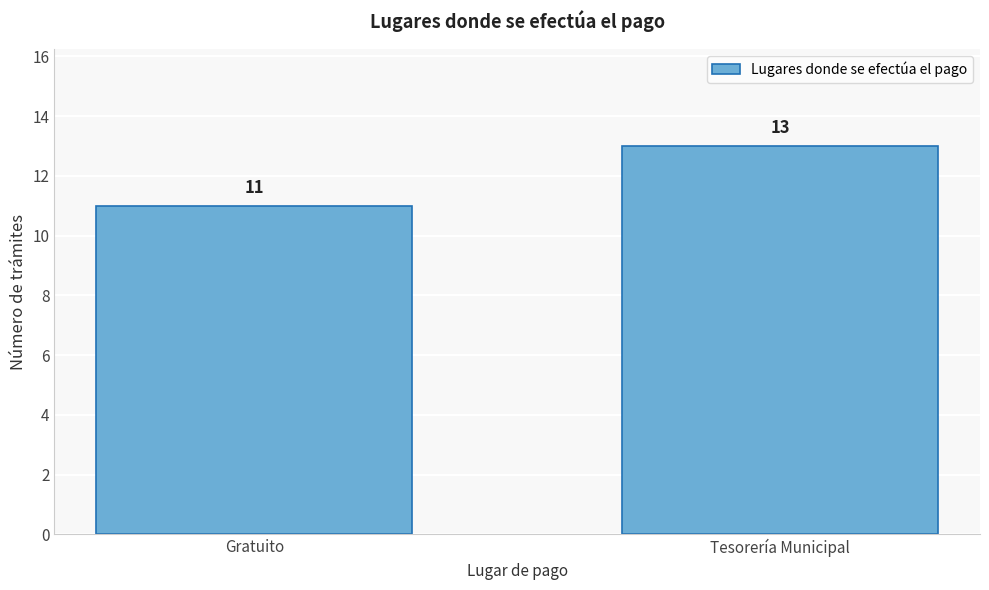

Reading right to left, what are all the values shown in this chart?

13	11